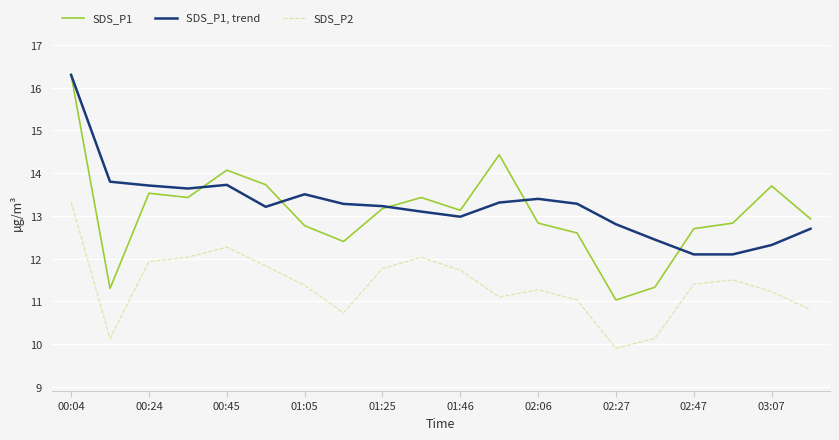

Which series has the largest range (max minus min)?

SDS_P1